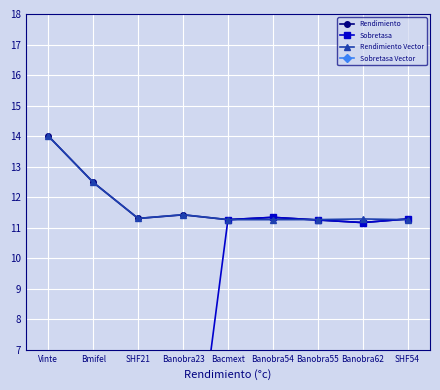

Between Vinte and Banobra23, which series saw the biggest shift?

Sobretasa